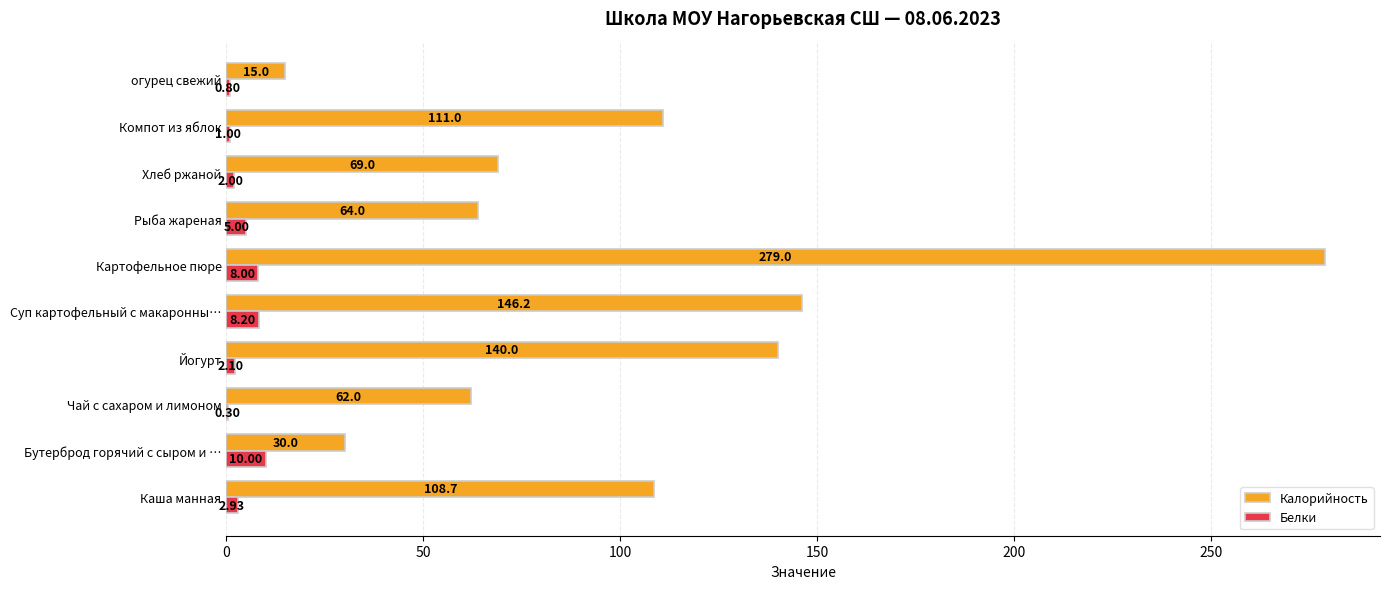

What is the sum of all Белки values?

40.3